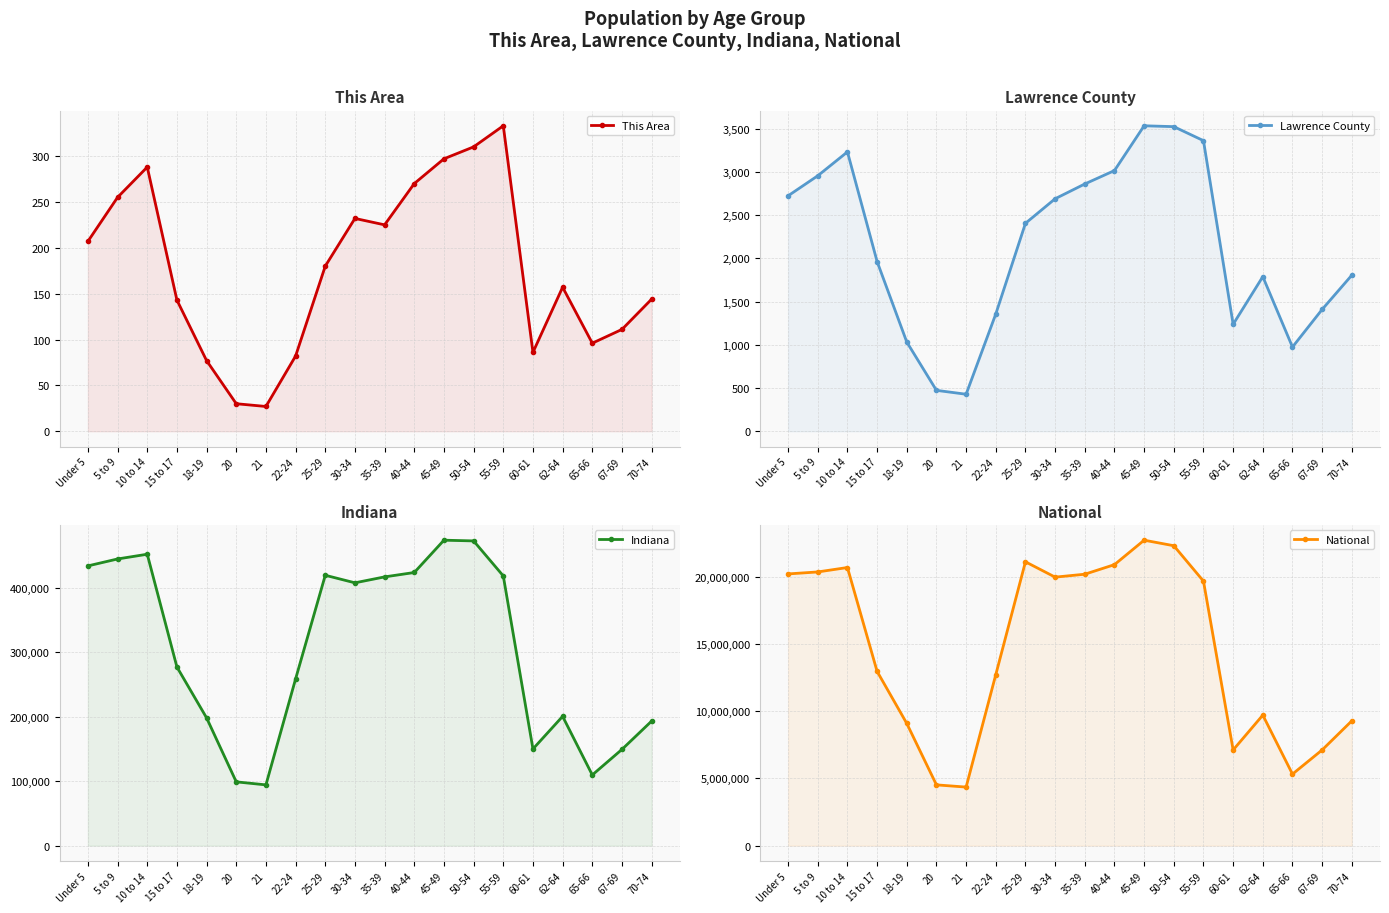

List the series in order of their peak value, highest first.

National, Indiana, Lawrence County, This Area